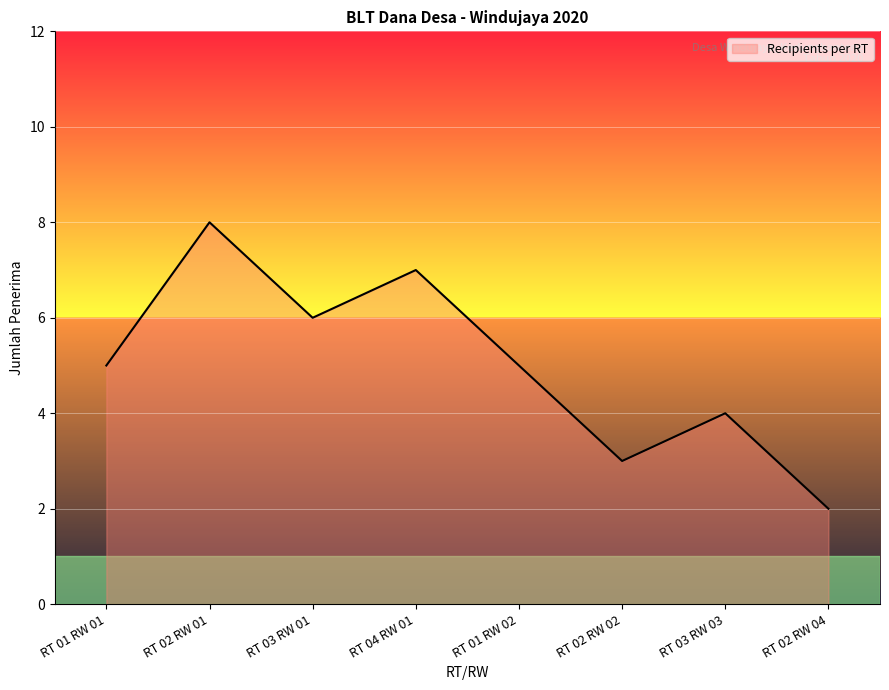

Reading left to right, extract all data points from this chart.

5	8	6	7	5	3	4	2